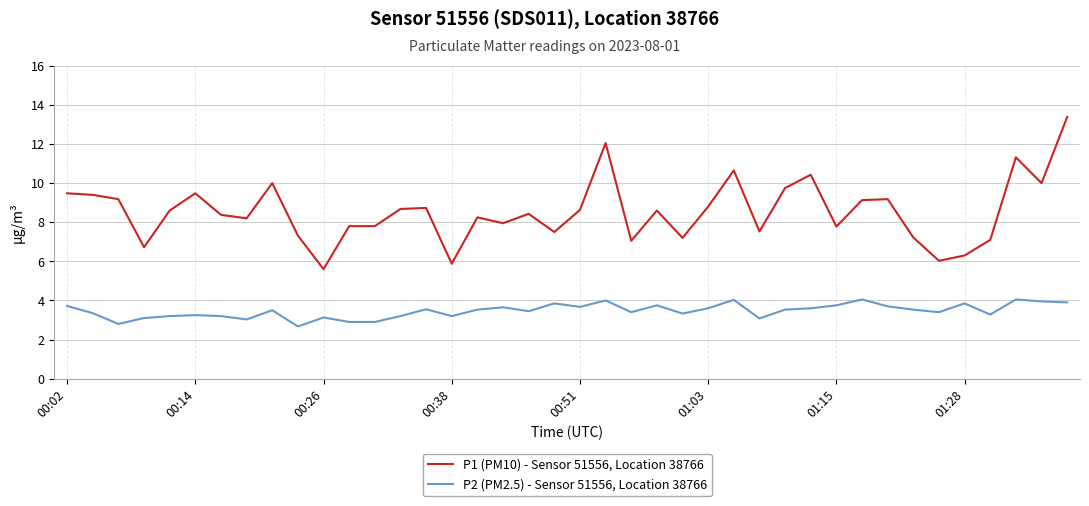

Which series has the largest range (max minus min)?

P1 (PM10) - Sensor 51556, Location 38766